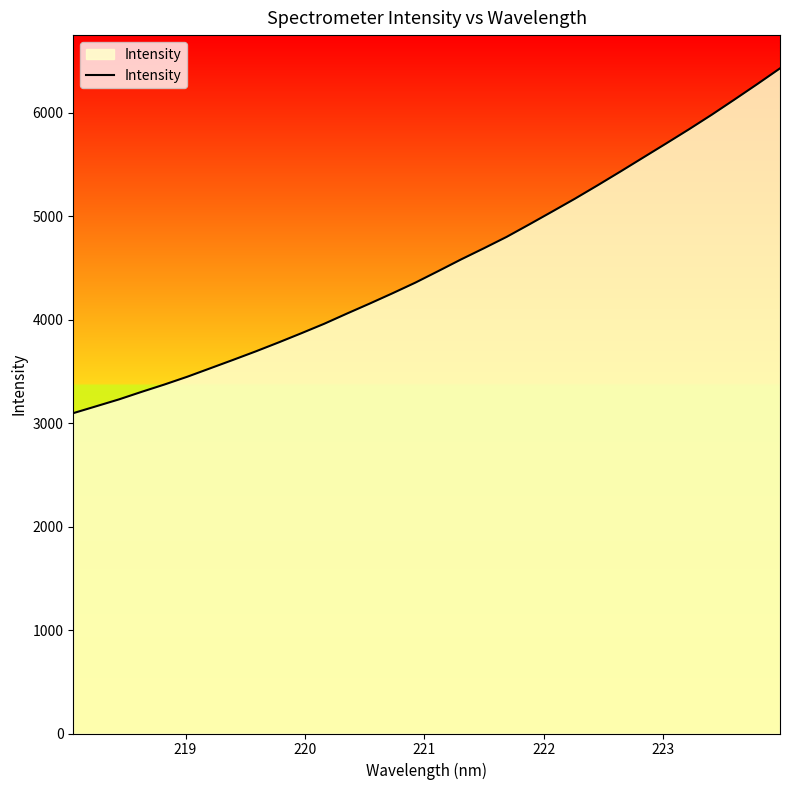

What is the difference between the maximum and minimum values?

3331.3